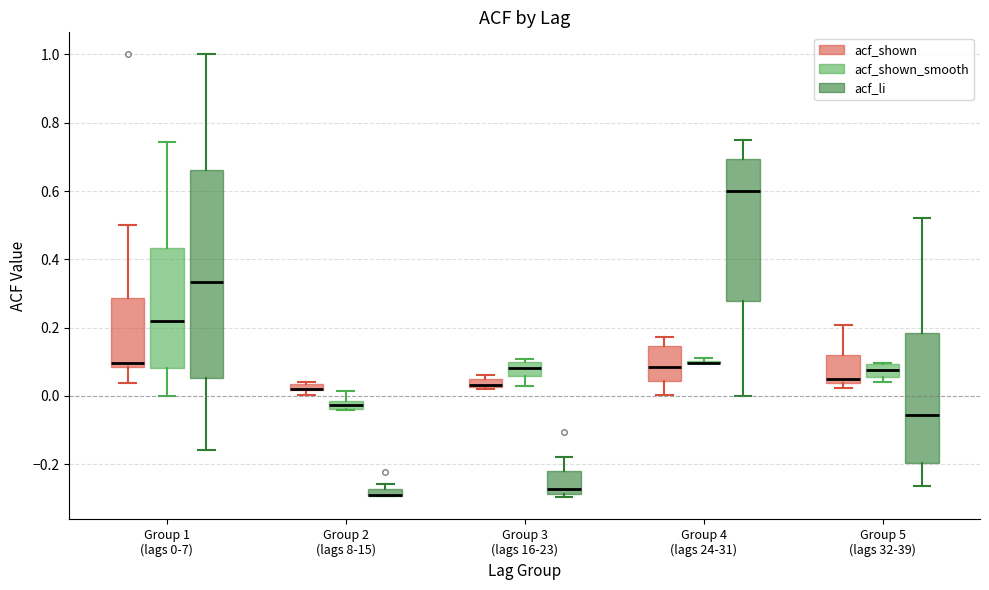

Which box is the tallest, from its lower edge to its upper edge?

Group 1 (lags 0-7) (acf_li)